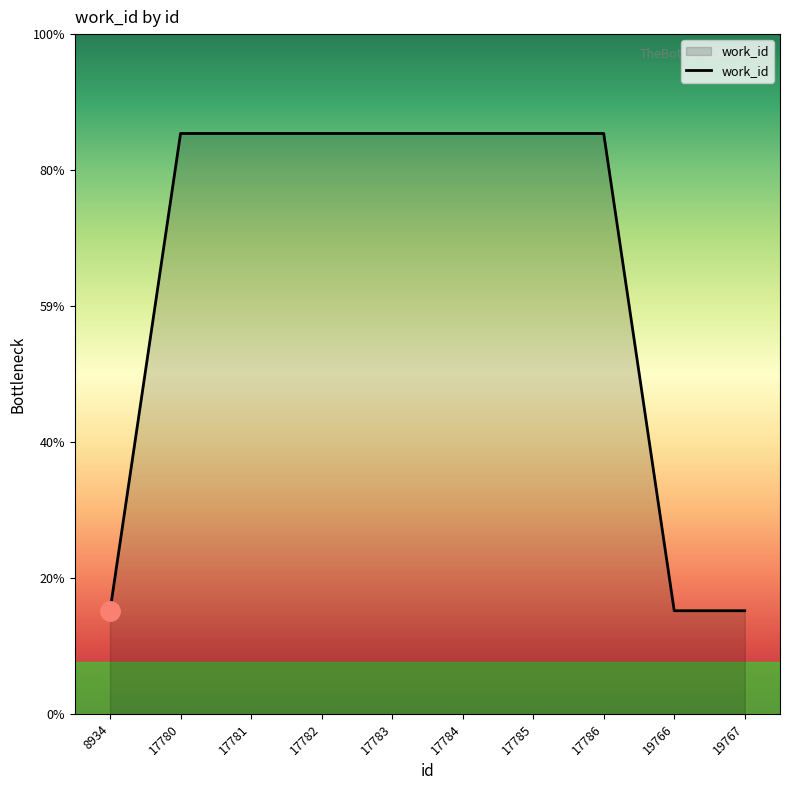

Does the chart display data point markers on the line(s)?

No